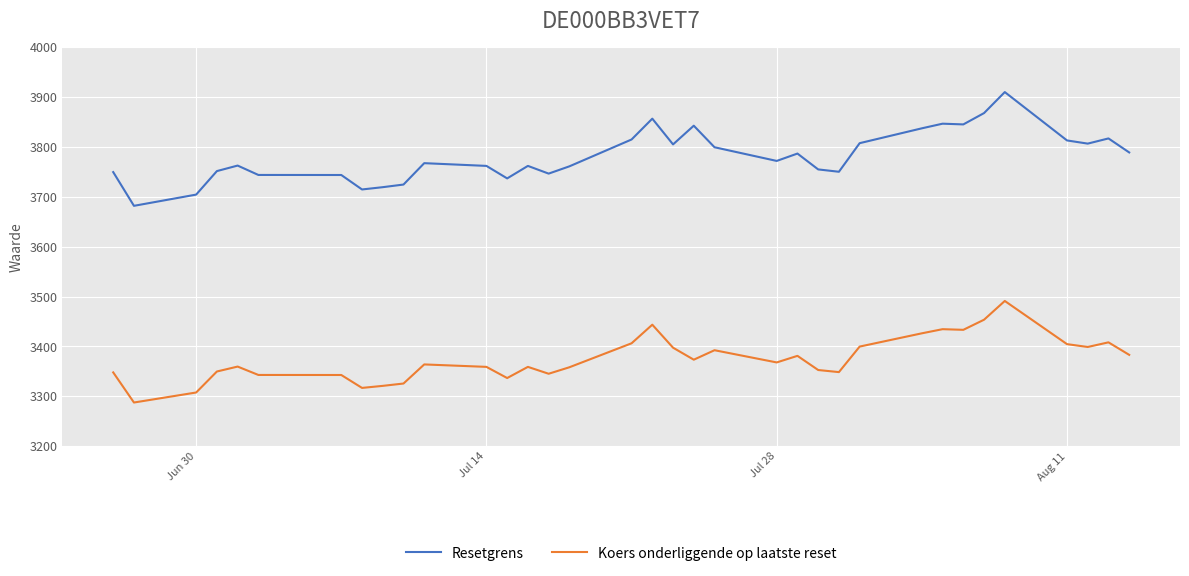

Which series has the largest total across all categories?

Resetgrens